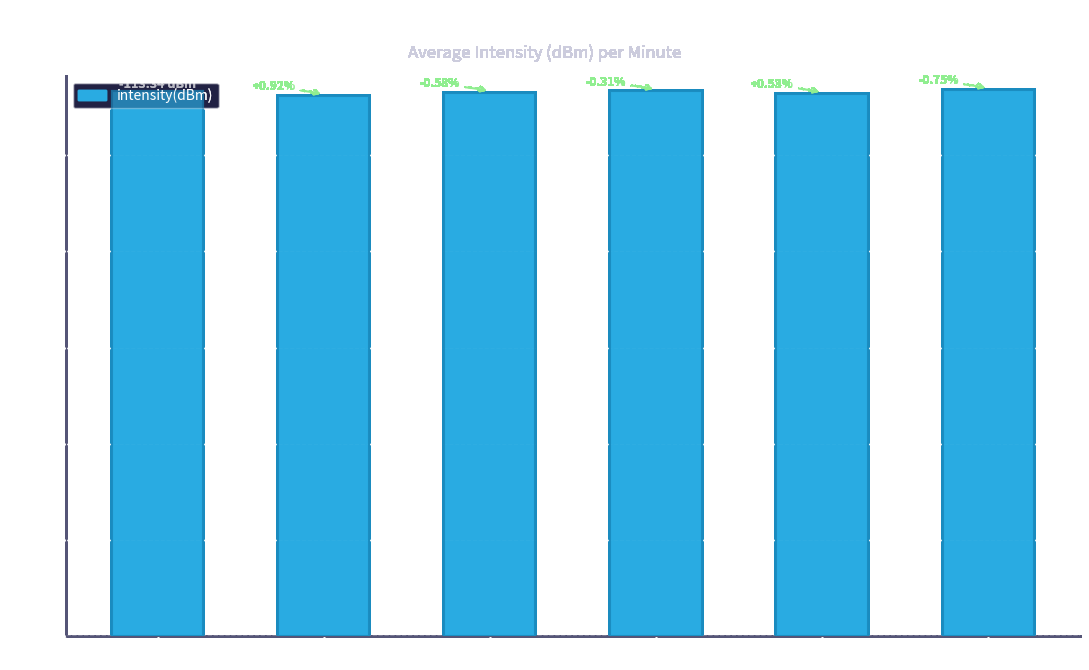

Reading left to right, list all the values displayed in this chart.

113.3	112.3	113.0	113.3	112.7	113.5